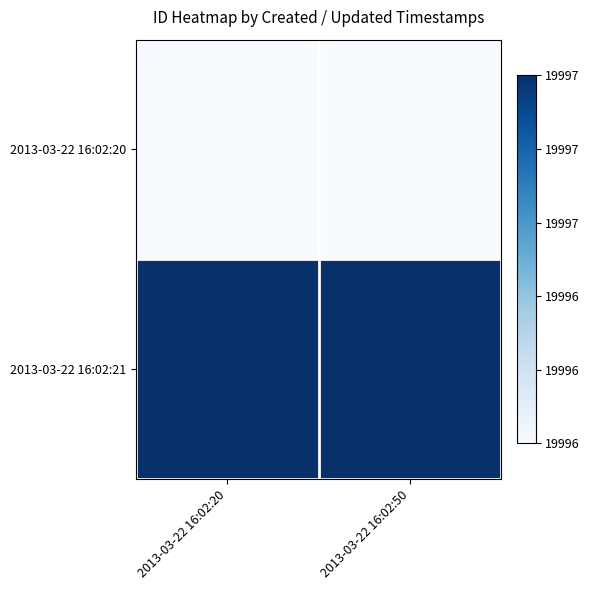

At how many categories does at least one series exceed 0?

2